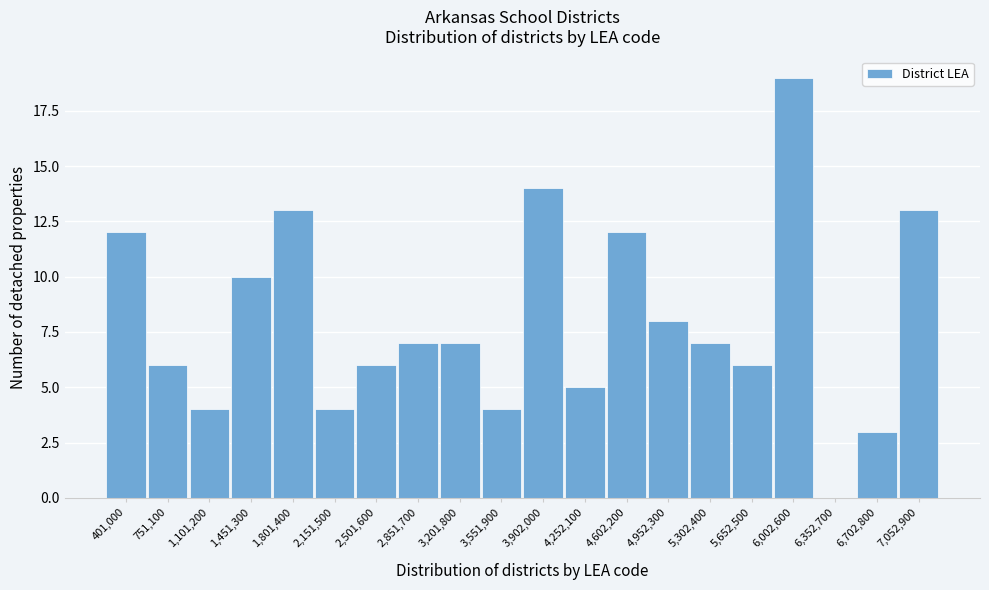

Reading left to right, what are all the values shown in this chart?

401,000=12	751,100=6	1,101,200=4	1,451,300=10	1,801,400=13	2,151,500=4	2,501,600=6	2,851,700=7	3,201,800=7	3,551,900=4	3,902,000=14	4,252,100=5	4,602,200=12	4,952,300=8	5,302,400=7	5,652,500=6	6,002,600=19	6,352,700=0	6,702,800=3	7,052,900=13